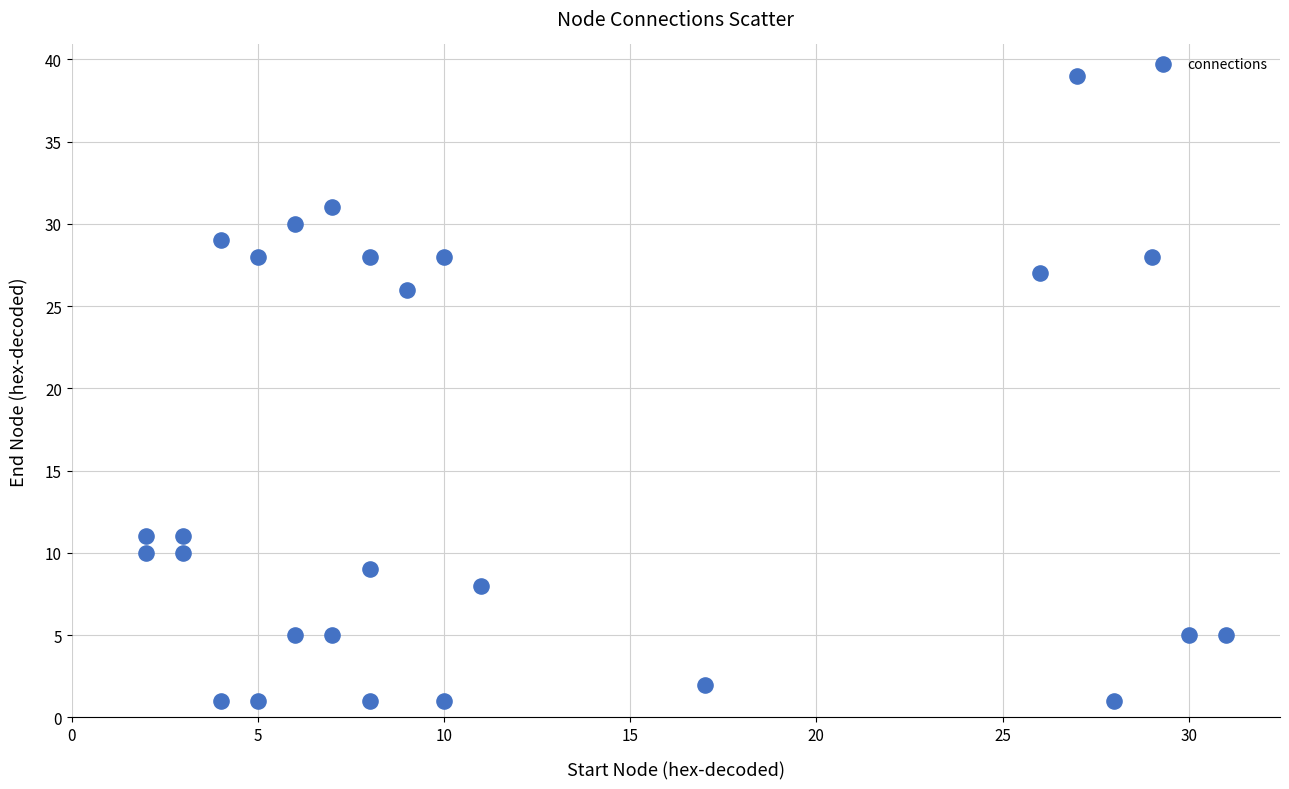

What is the range of X values (max minus min)?

29